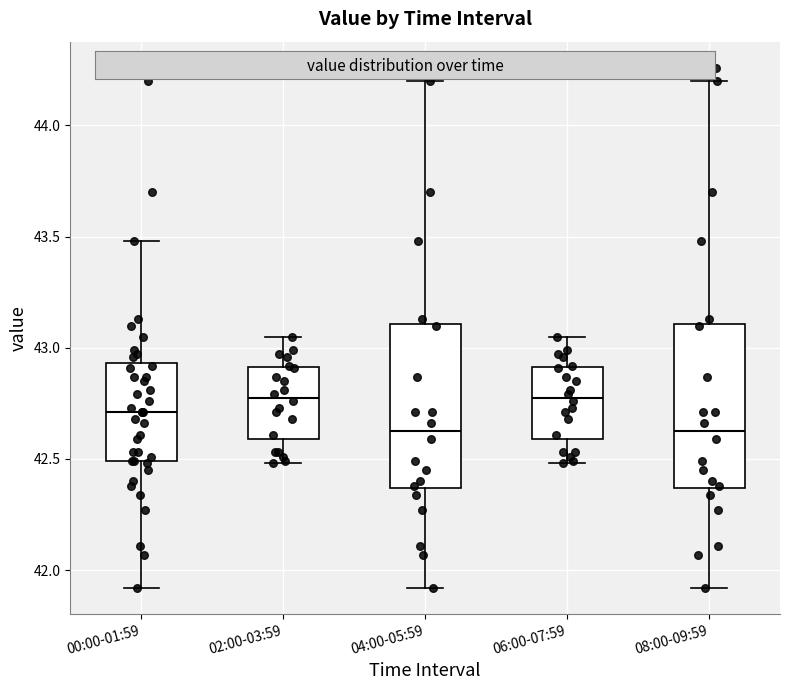

Reading left to right, read every box against the y-axis: the position of its median line, the range the box covers, and the ends of its whiskers. The values are not printed on the chart, so give them approximately, as read against the axis.

00:00-01:59: median 42.70, box 42.50 to 42.95, whiskers 41.90 to 43.50
02:00-03:59: median 42.80, box 42.60 to 42.90, whiskers 42.50 to 43.05
04:00-05:59: median 42.65, box 42.35 to 43.10, whiskers 41.90 to 44.20
06:00-07:59: median 42.80, box 42.60 to 42.90, whiskers 42.50 to 43.05
08:00-09:59: median 42.65, box 42.35 to 43.10, whiskers 41.90 to 44.20